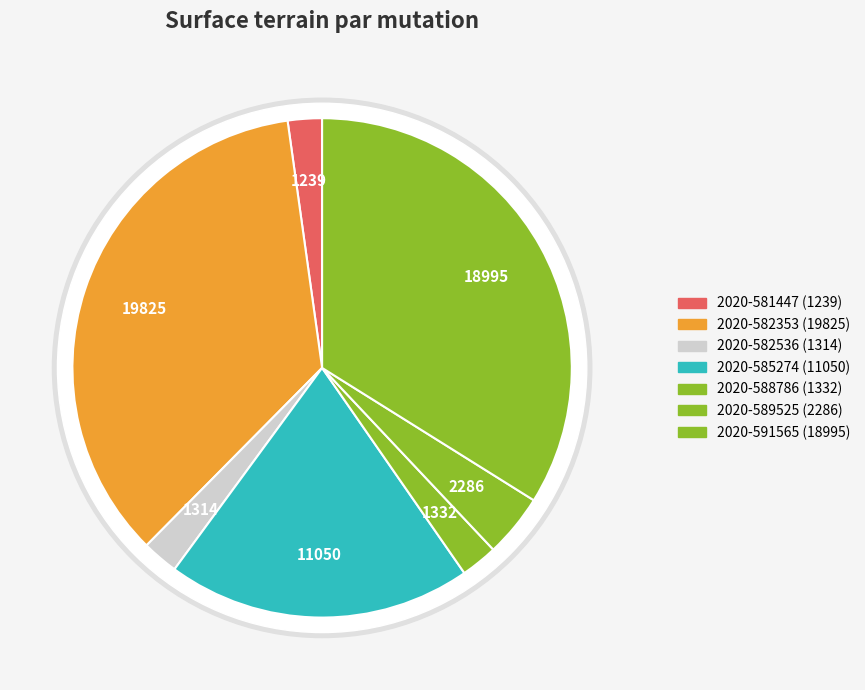

What is the ratio of the value at 2020-588786 to the value at 2020-591565?

0.1